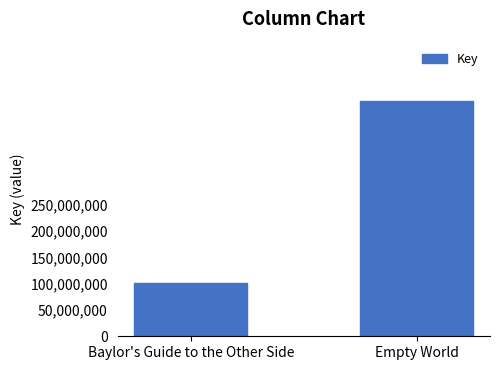

What is the minimum value shown in the chart?

100489905